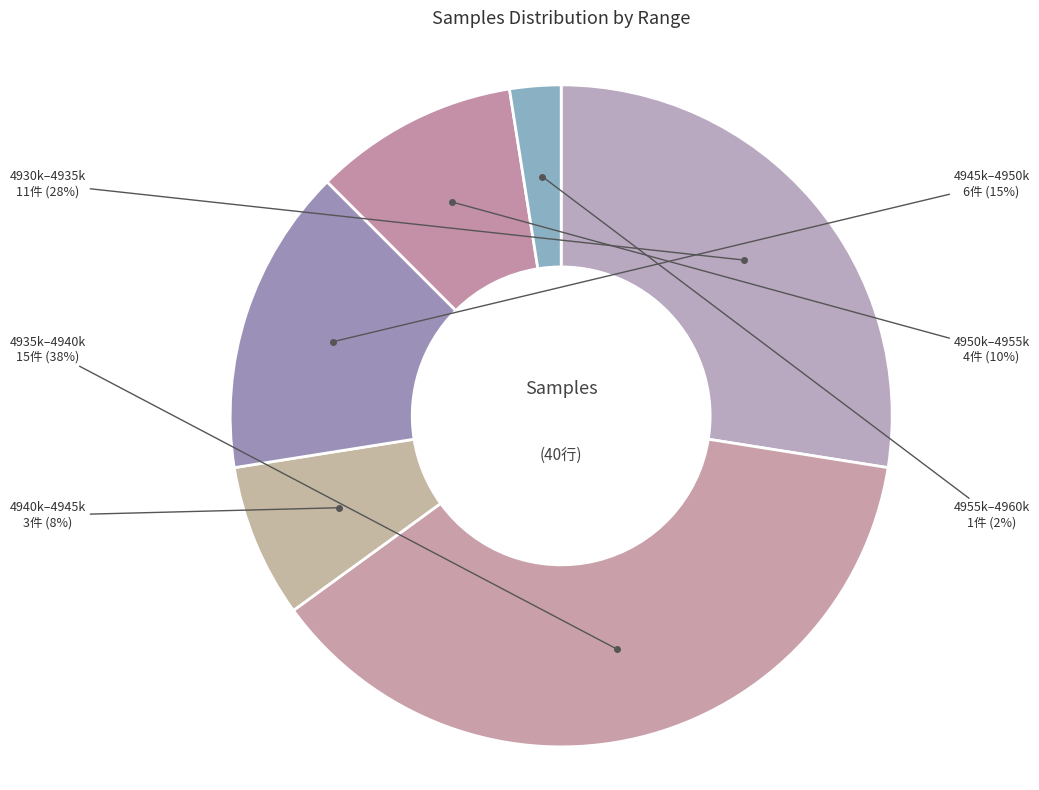

To the nearest percent, what percentage of the pie is 4940k–4945k?

8%